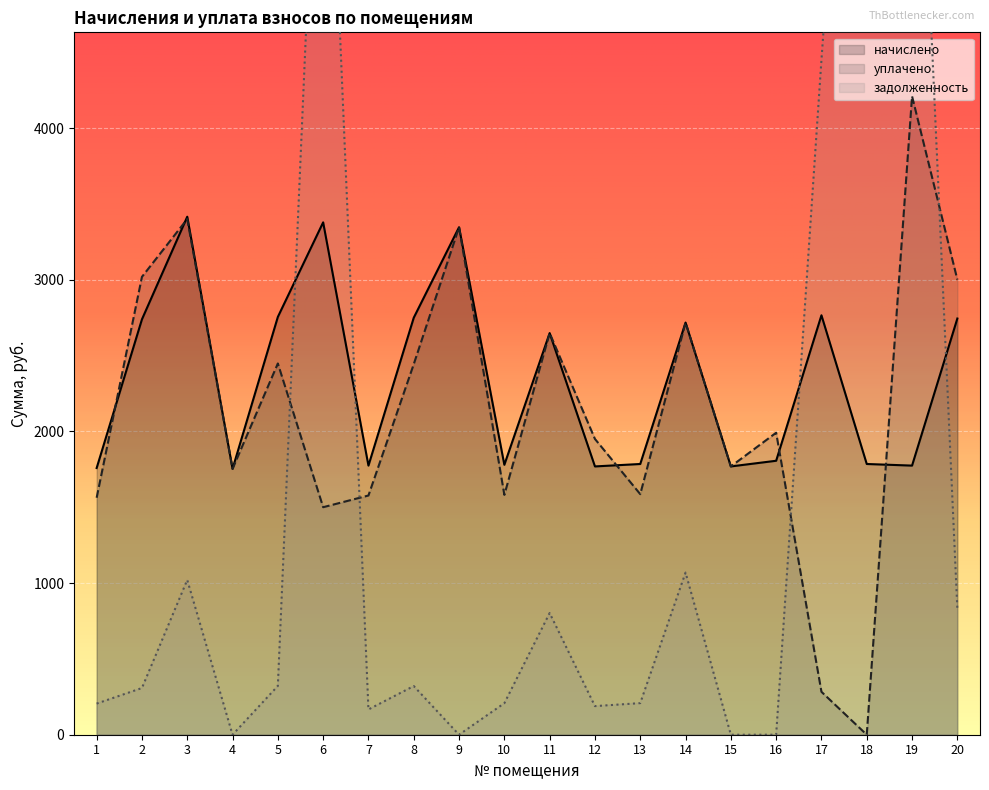

What is the sum of the начислено values at 1 and 13?

3543.1